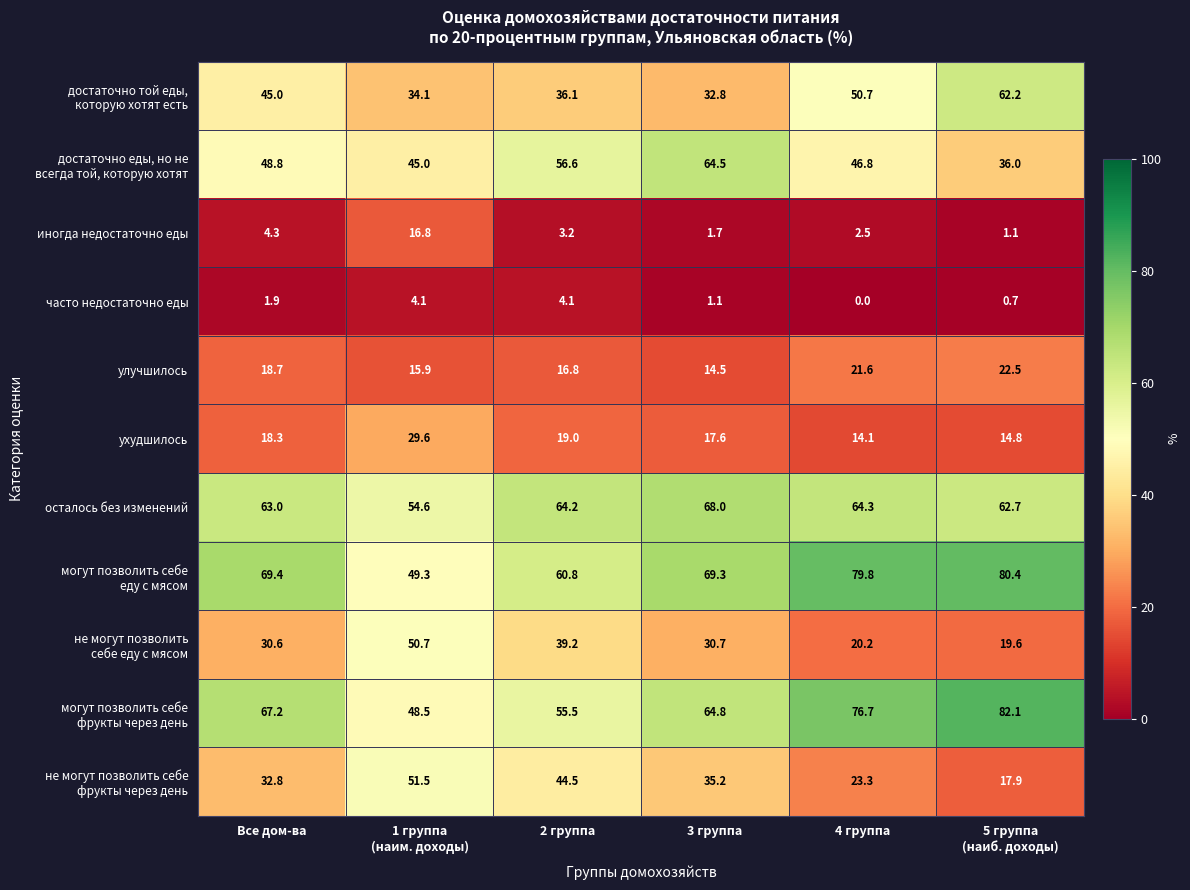

At which category is the sum across all series the highest?

3 группа